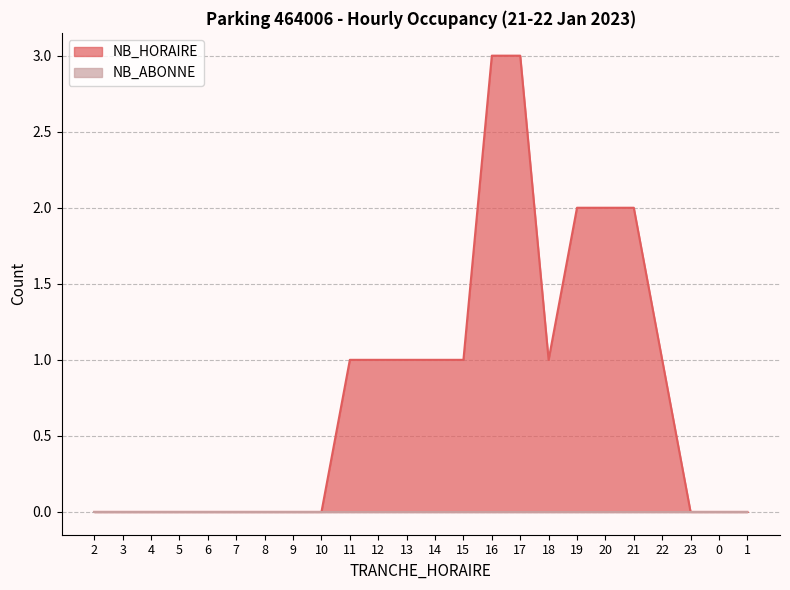

Reading left to right, list all the values displayed in this chart.

0	0	0	0	0	0	0	0	0	1	1	1	1	1	3	3	1	2	2	2	1	0	0	0